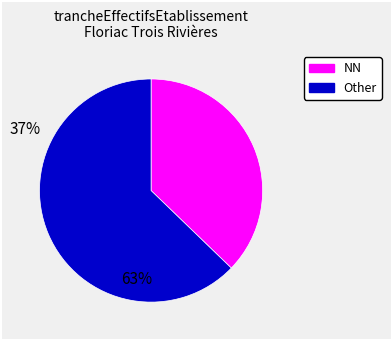

How many slices are in this pie chart?

2